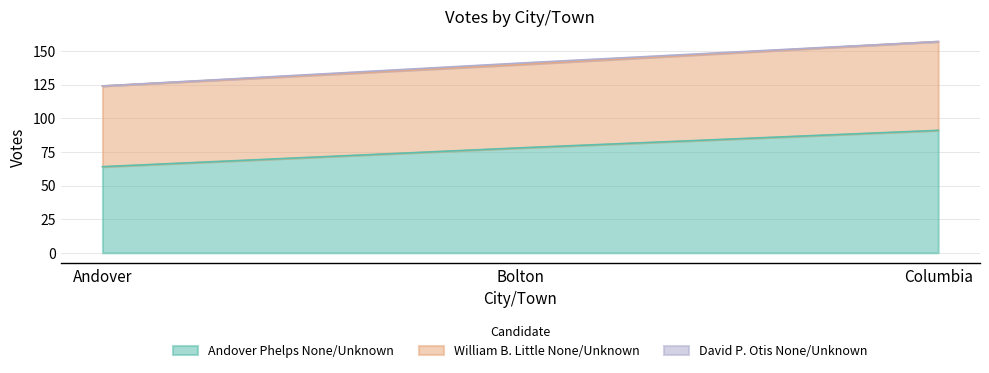

Is it true that Andover Phelps None/Unknown equals 128 at Bolton?

False